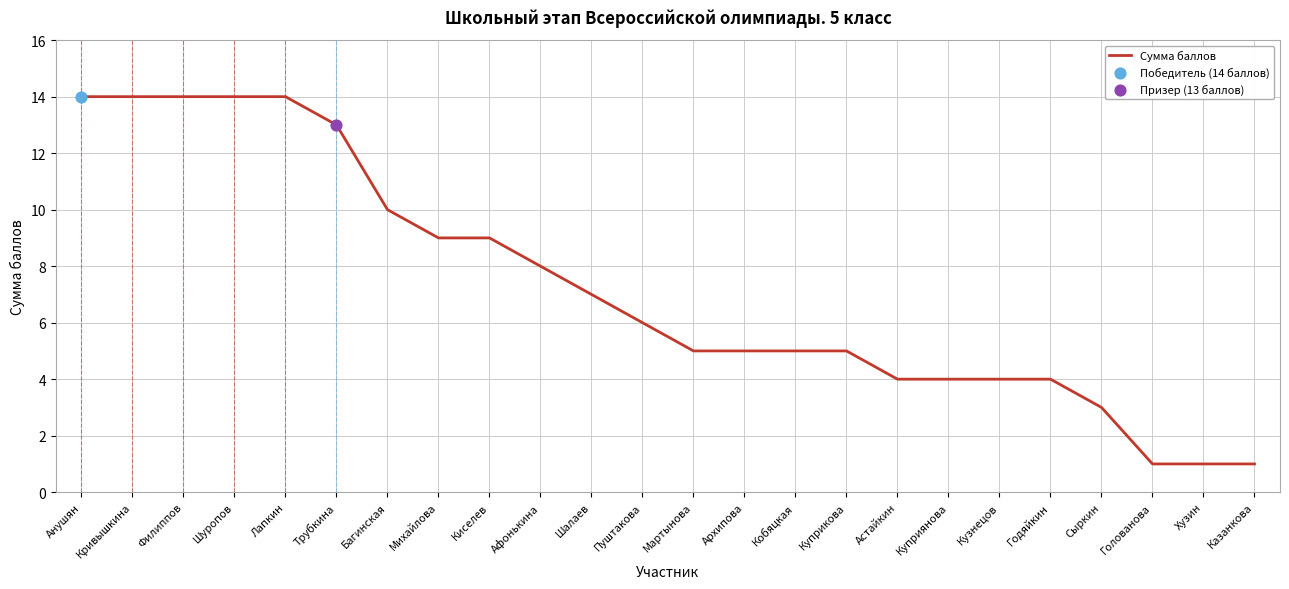

What is the ratio of the value at Шуропов to the value at Лапкин?

1.0